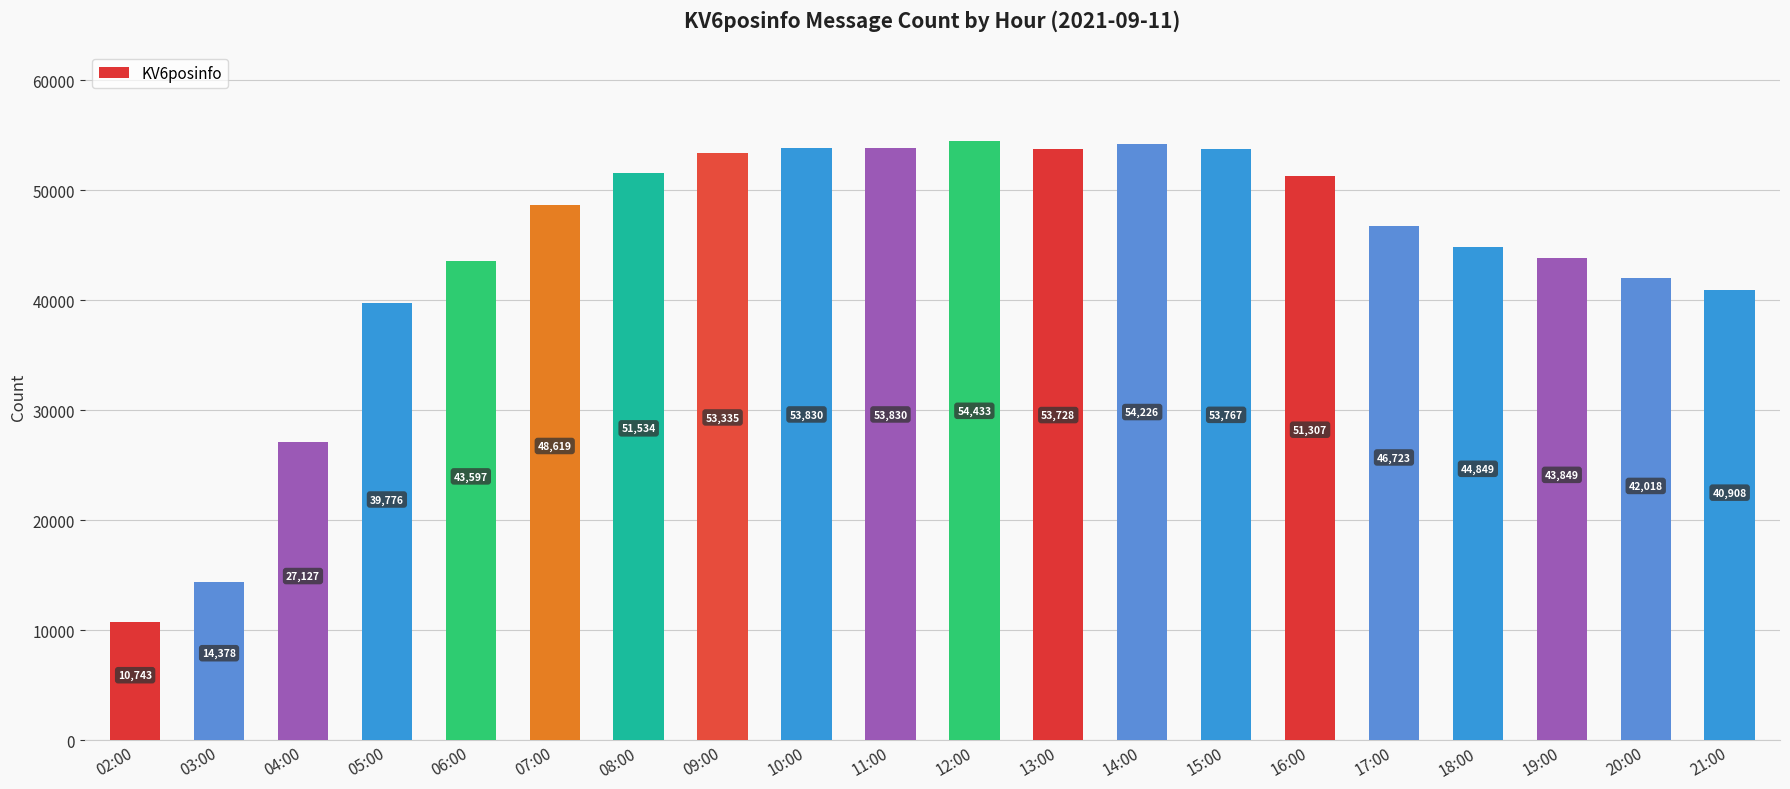

The chart shows a value of 44849 at 18:00. True or false?

True